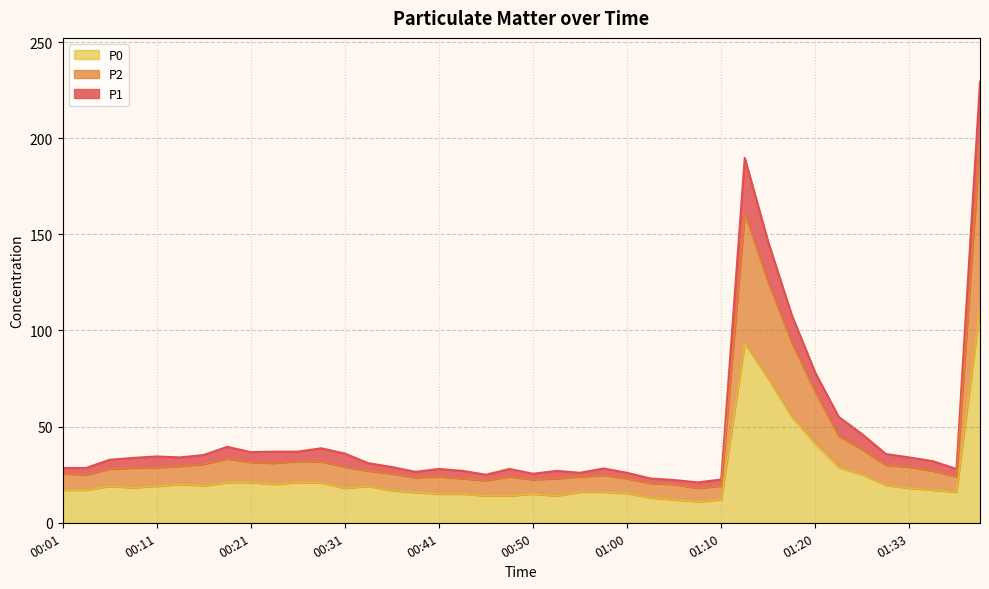

What is the lowest value of the P1 series?

21.0